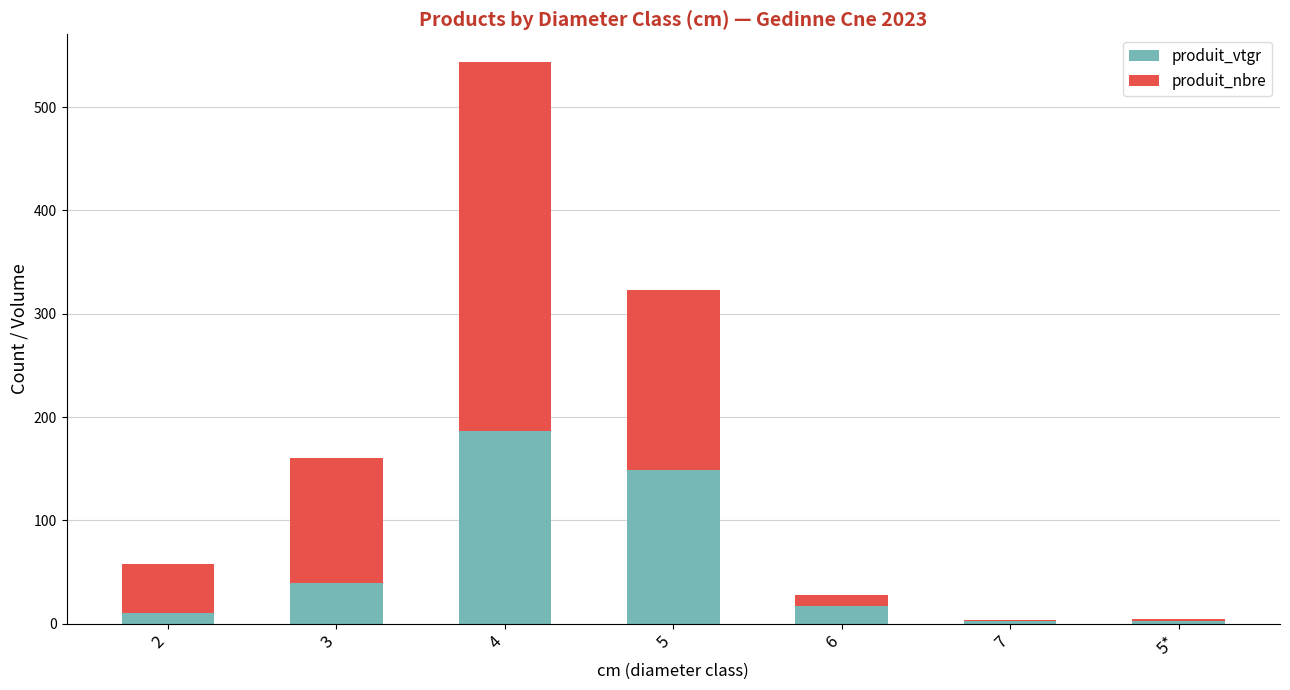

How many series are shown in this chart?

2